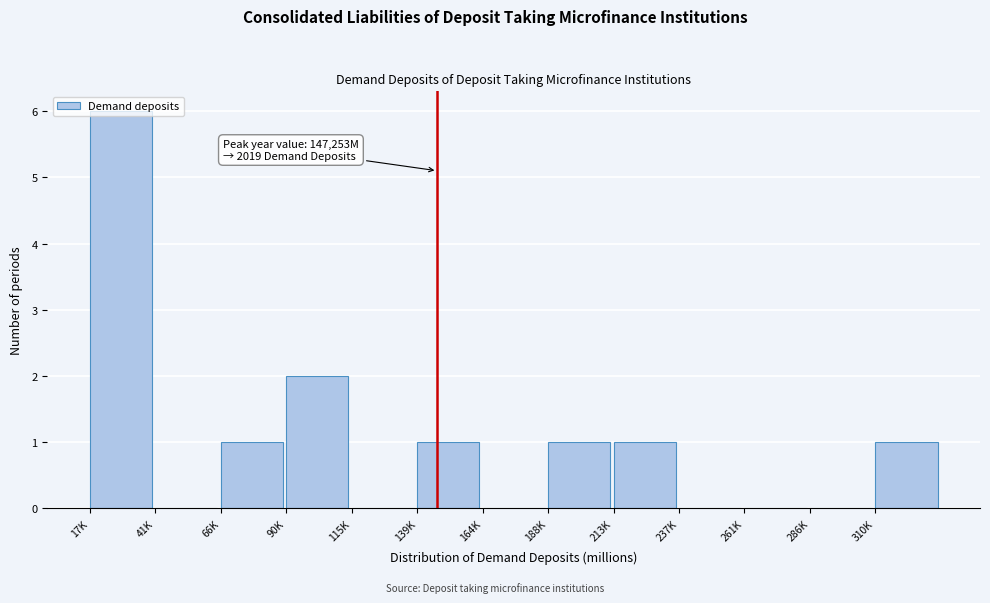

What is the change in value from 115K to 139K?

+1